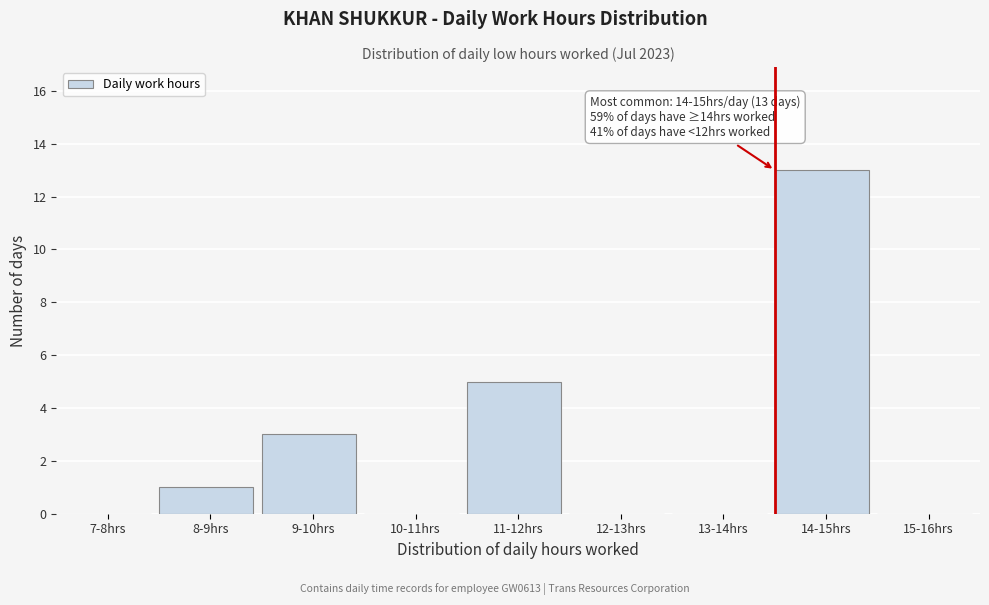

Reading left to right, list all the values displayed in this chart.

7-8hrs=0	8-9hrs=1	9-10hrs=3	10-11hrs=0	11-12hrs=5	12-13hrs=0	13-14hrs=0	14-15hrs=13	15-16hrs=0